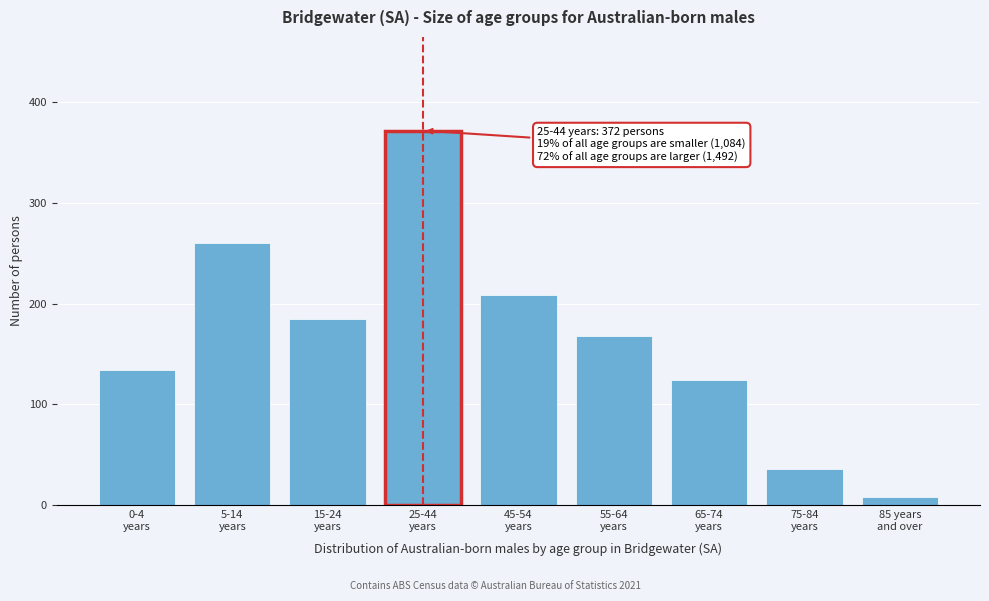

Reading left to right, what are all the values shown in this chart?

134	260	185	372	209	168	124	36	8